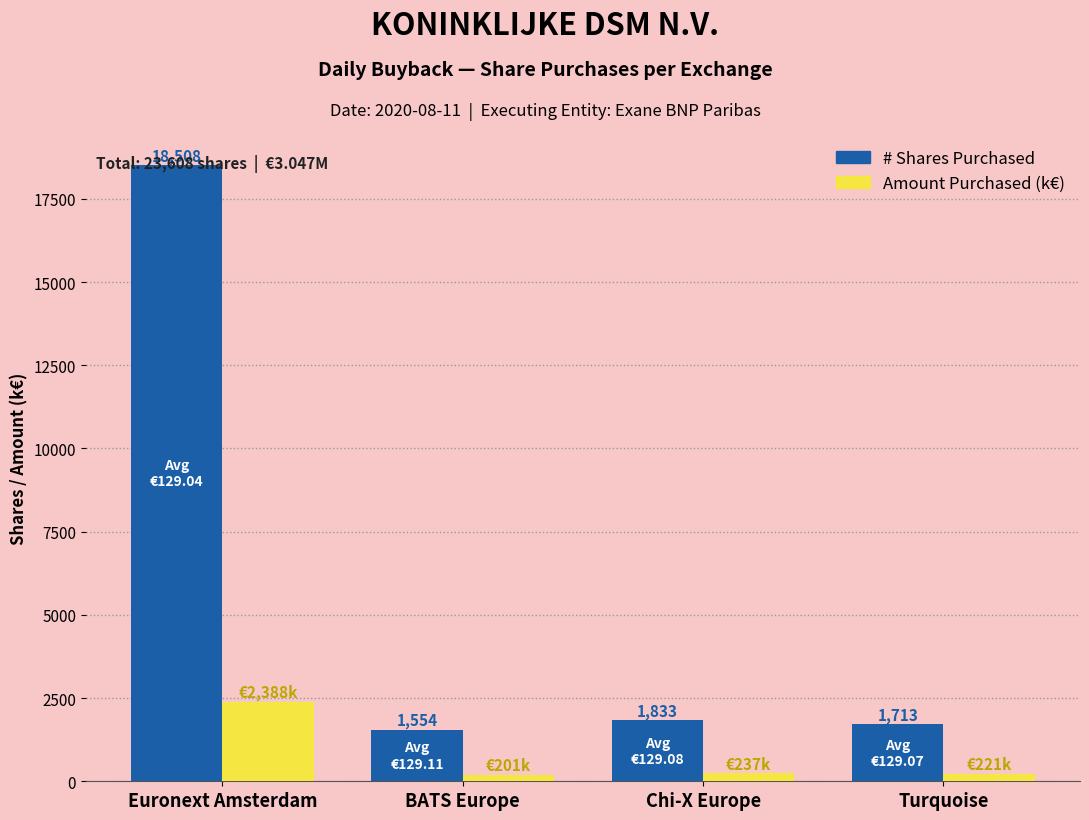

At which category is the sum across all series the highest?

Euronext Amsterdam